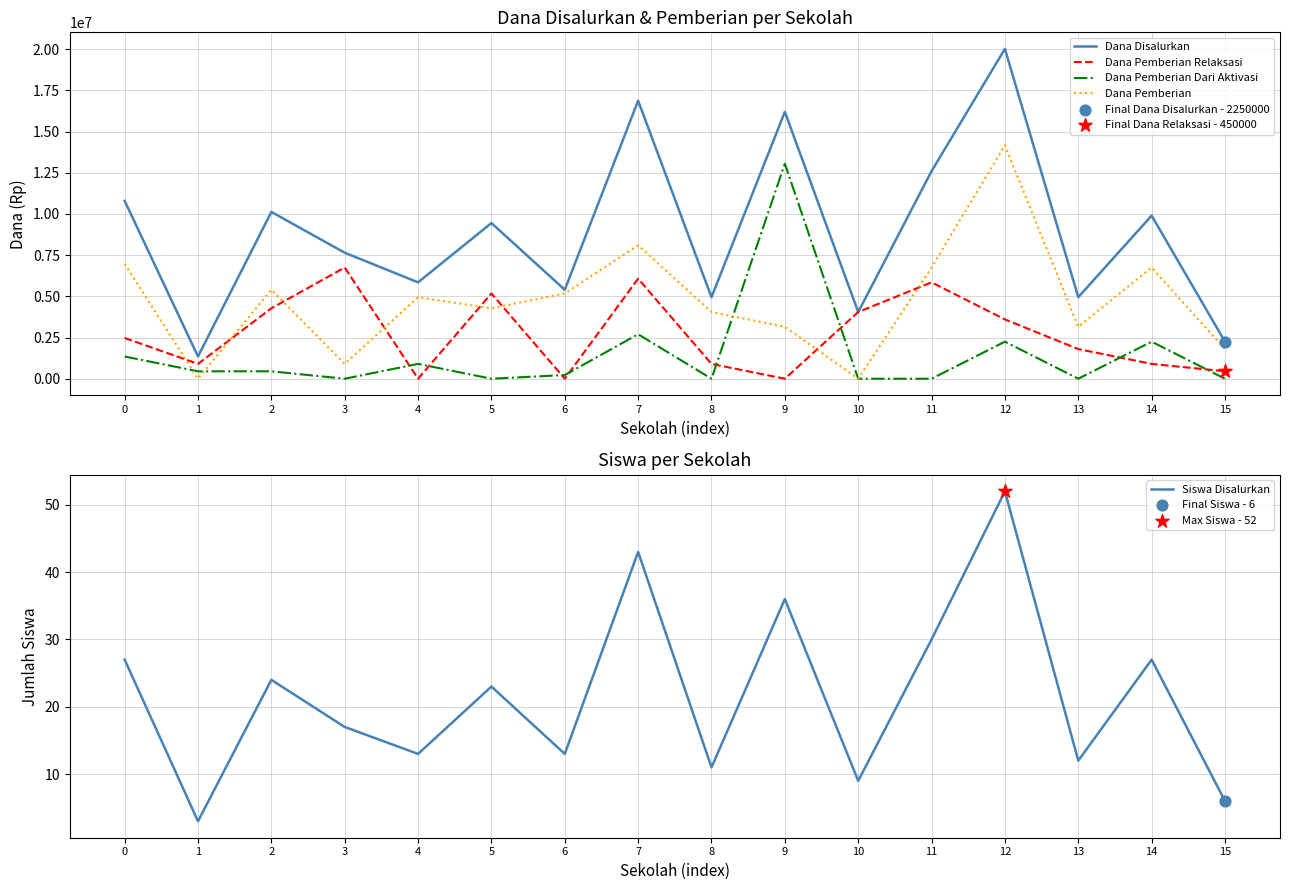

What are all the series names shown in the legend?

Dana Disalurkan, Dana Pemberian Relaksasi, Dana Pemberian Dari Aktivasi, Dana Pemberian, Siswa Disalurkan